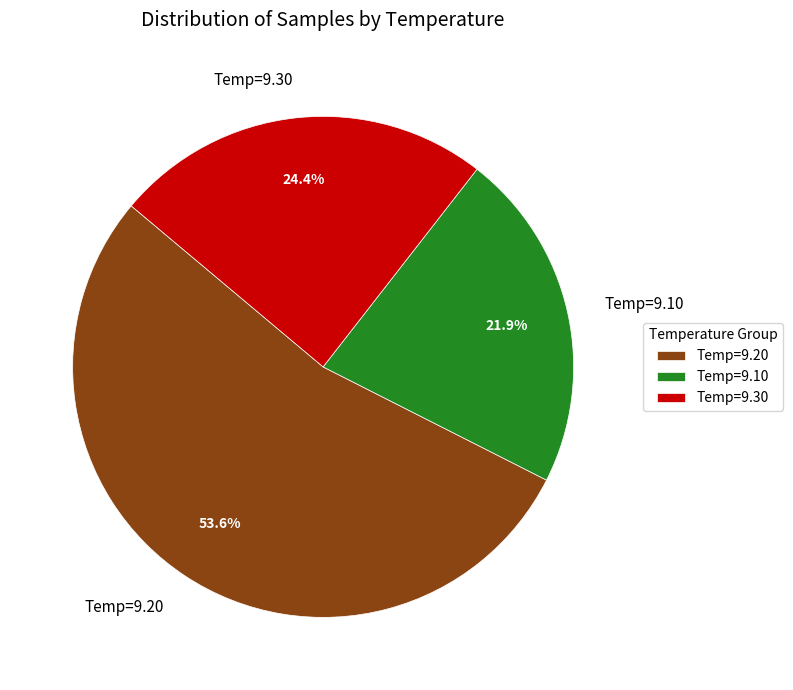

To the nearest percent, what is the average slice percentage?

33%